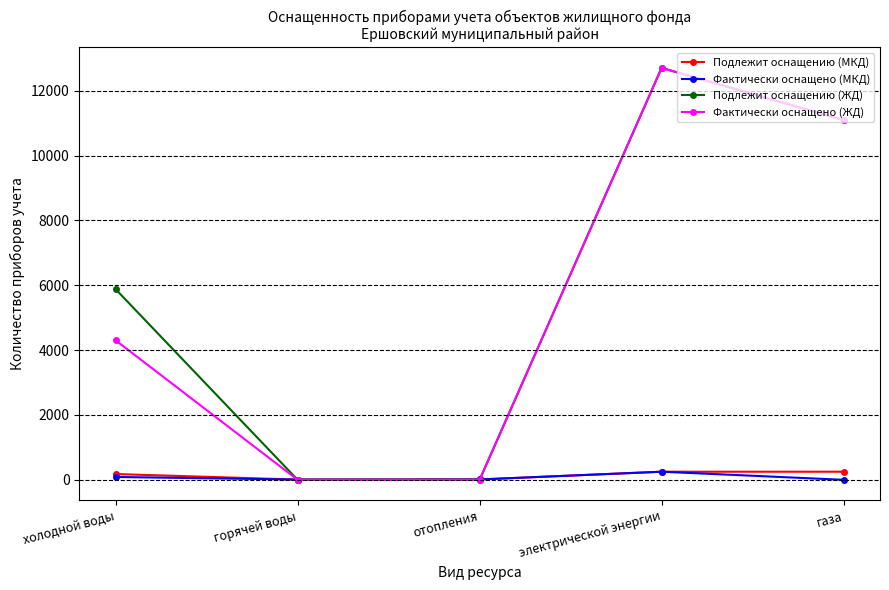

Does the chart have visible grid lines?

Yes